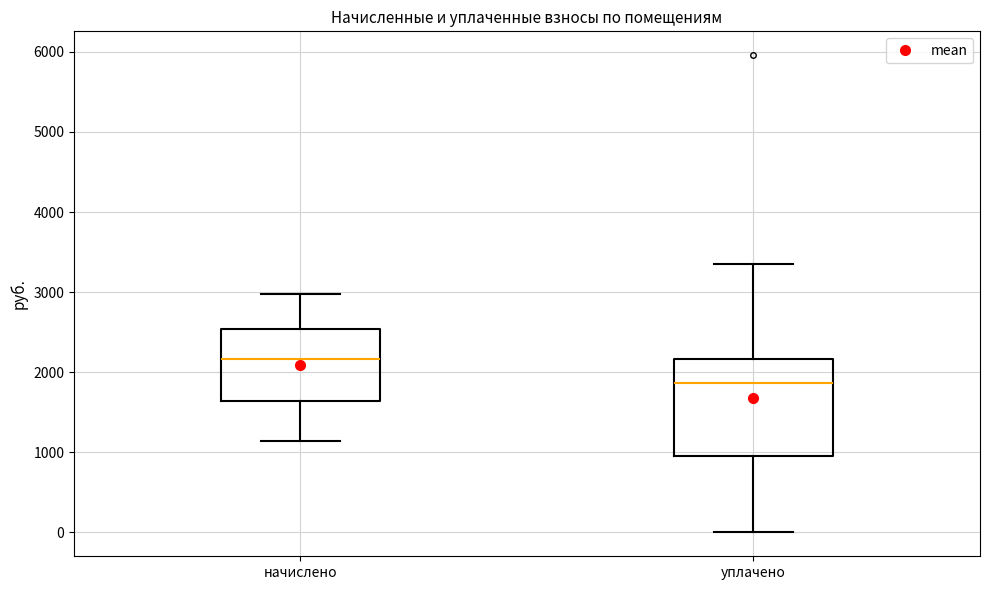

Reading left to right, read every box against the y-axis: the position of its median line, the range the box covers, and the ends of its whiskers. The values are not printed on the chart, so give them approximately, as read against the axis.

начислено: median 2200, box 1600 to 2500, whiskers 1100 to 3000
уплачено: median 1900, box 900 to 2200, whiskers 0 to 3300